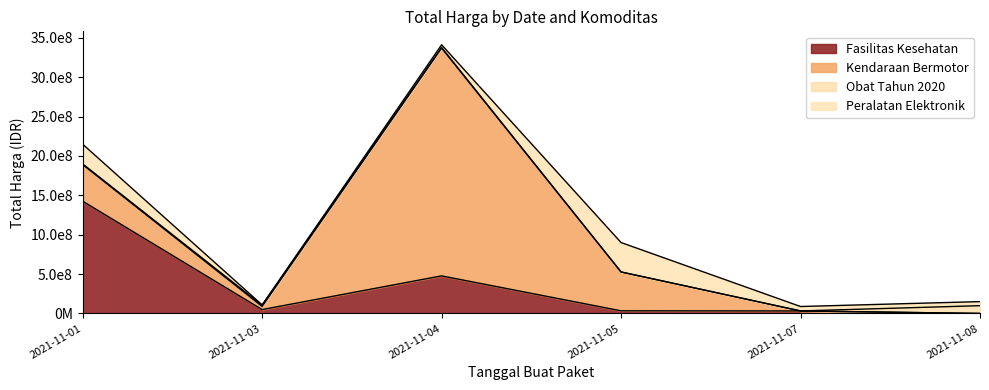

Reading left to right, list all the values displayed in this chart.

Fasilitas Kesehatan: 2021-11-01=1425867900	2021-11-03=49730040	2021-11-04=477600000	2021-11-05=34000000	2021-11-07=32441200	2021-11-08=577875
Kendaraan Bermotor: 2021-11-01=464002100	2021-11-03=39440000	2021-11-04=2892122000	2021-11-05=493000000	2021-11-07=0	2021-11-08=0
Obat Tahun 2020: 2021-11-01=9180000	2021-11-03=15513960	2021-11-04=7401240	2021-11-05=333600	2021-11-07=78000	2021-11-08=98772570
Peralatan Elektronik: 2021-11-01=250350000	2021-11-03=4350000	2021-11-04=34292000	2021-11-05=373404000	2021-11-07=56152800	2021-11-08=51601000